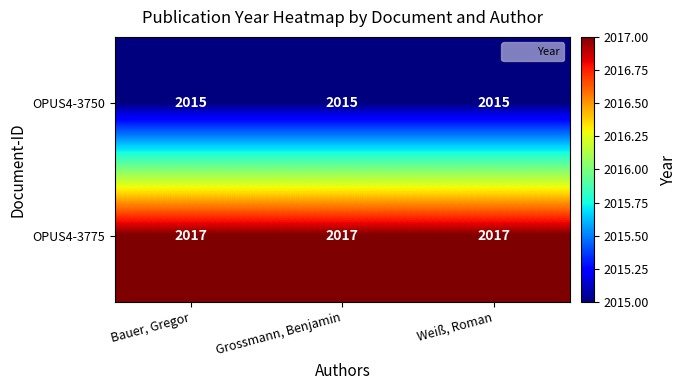

True or false: OPUS4-3775 has a value of 2826 at Grossmann, Benjamin.

False